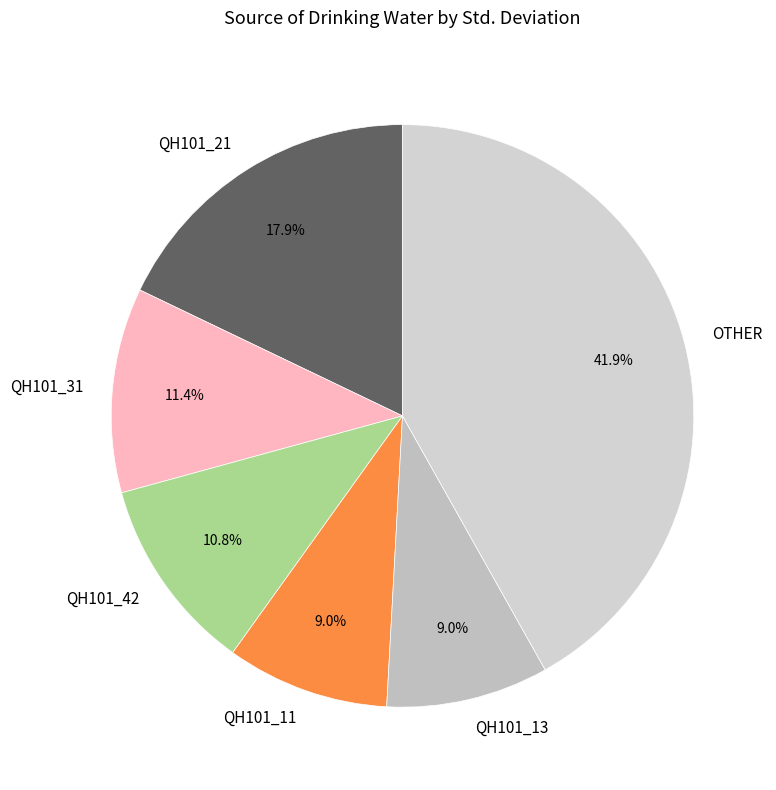

Does QH101_31 represent more than half of the total?

No